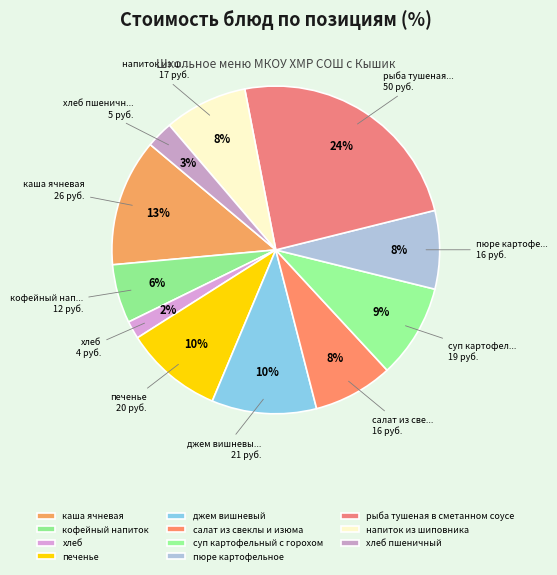

How many segments does this pie chart have?

11